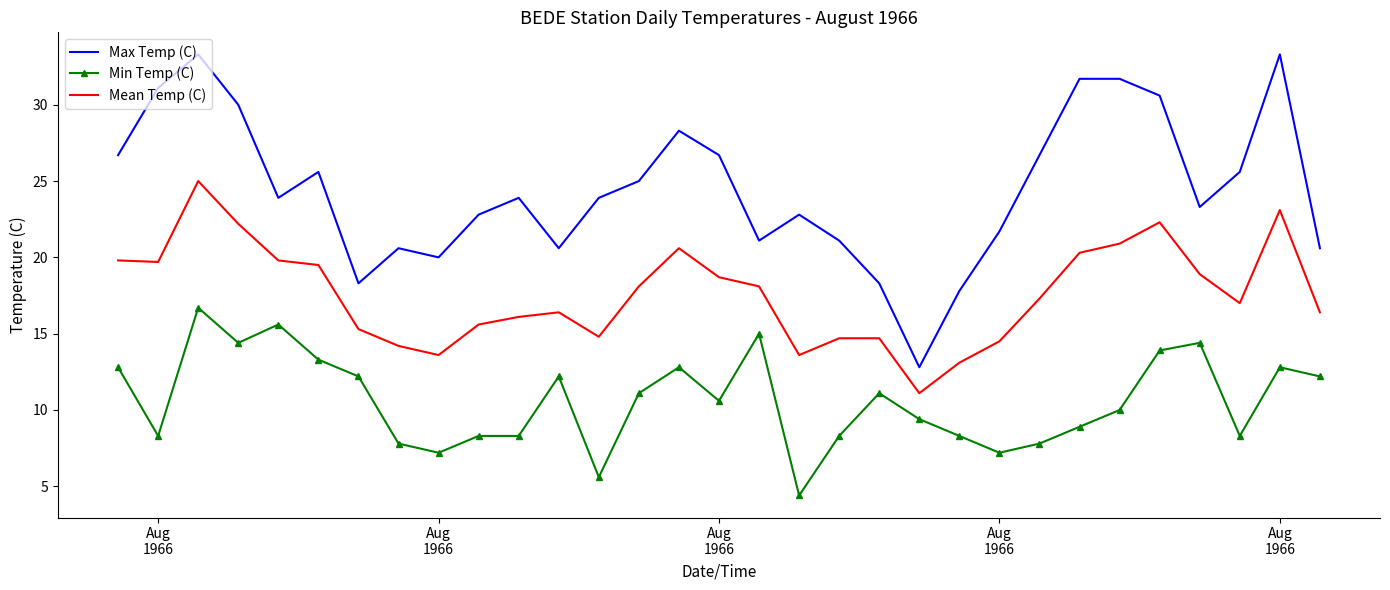

What is the difference between the maximum and second lowest values in the Min Temp (C) series?

11.1